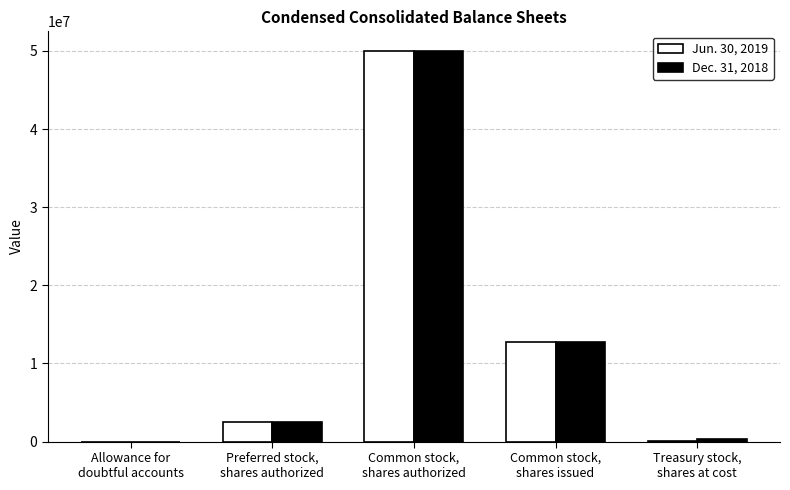

What is the difference between the Dec. 31, 2018 values at Preferred stock,
shares authorized and Treasury stock,
shares at cost?

2227970